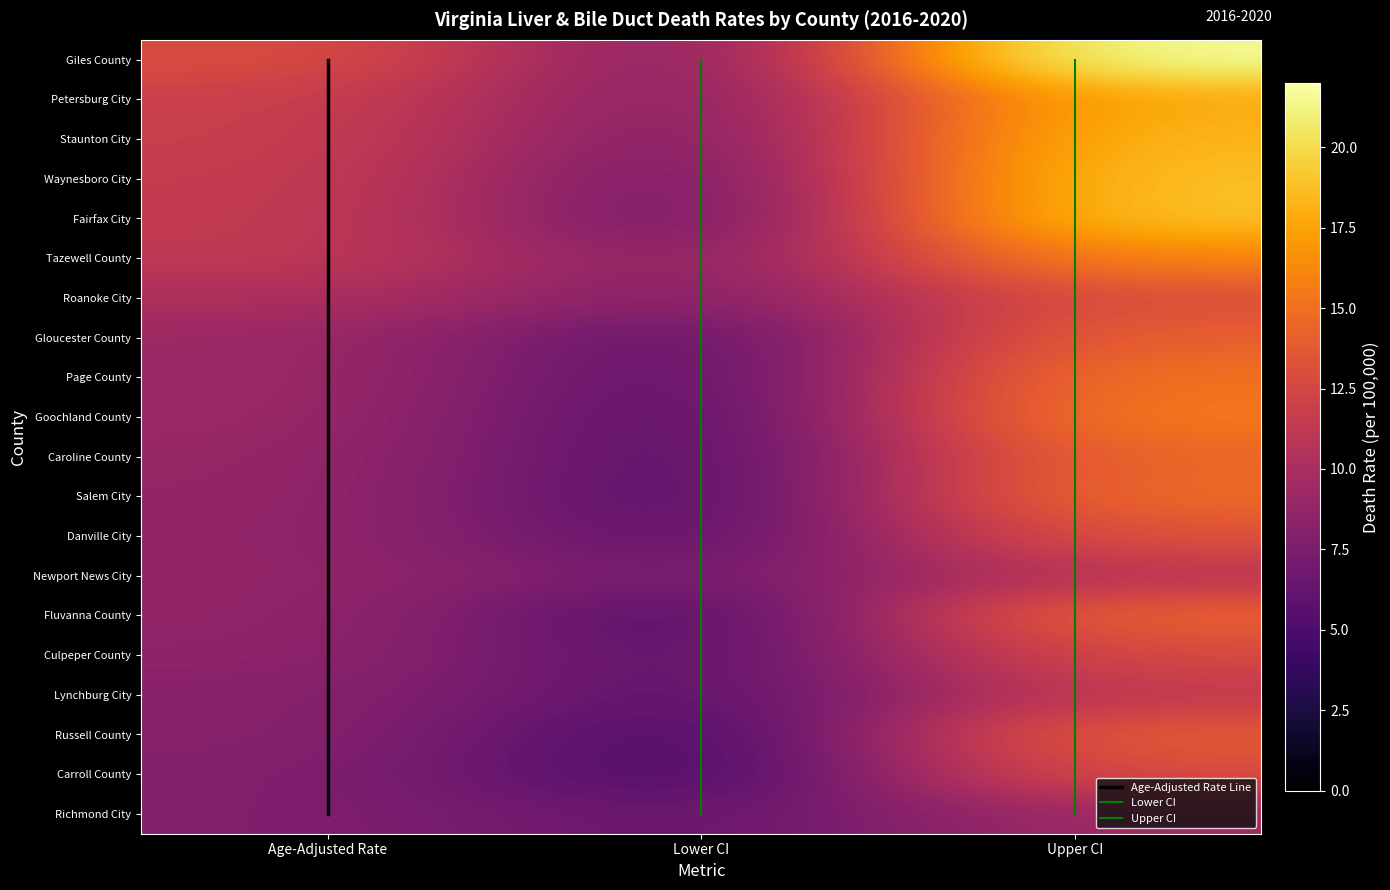

True or false: Staunton City has a value of 16.2 at Age-Adjusted Rate.

False